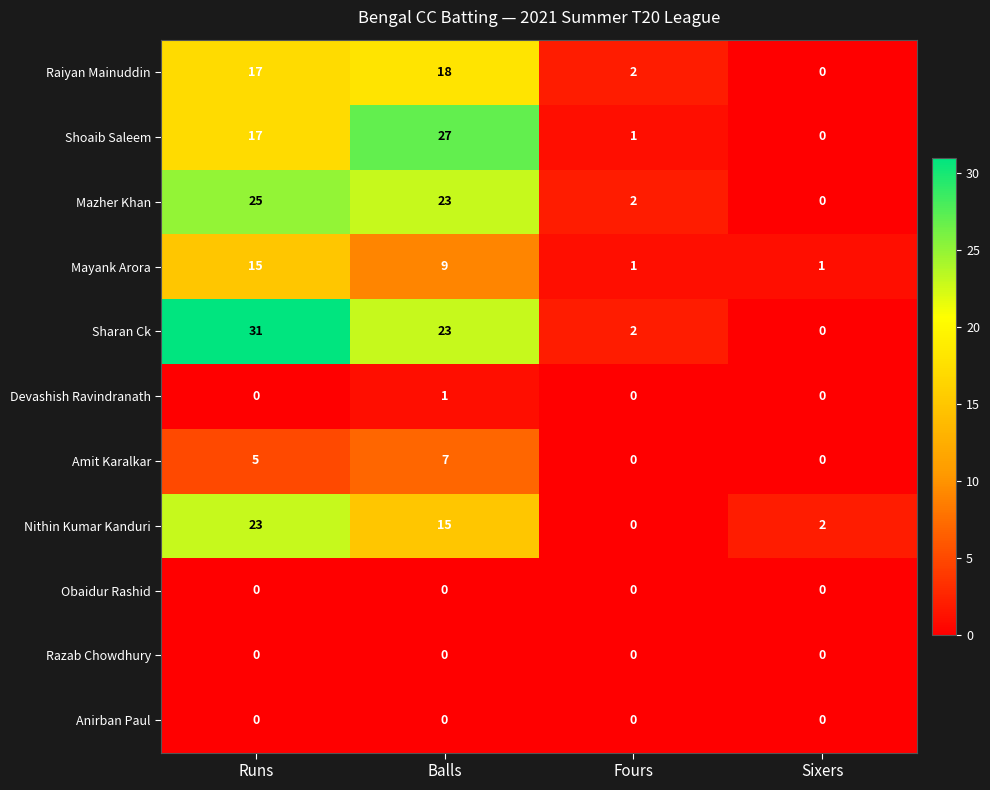

What value does the Raiyan Mainuddin series have at Balls?

18